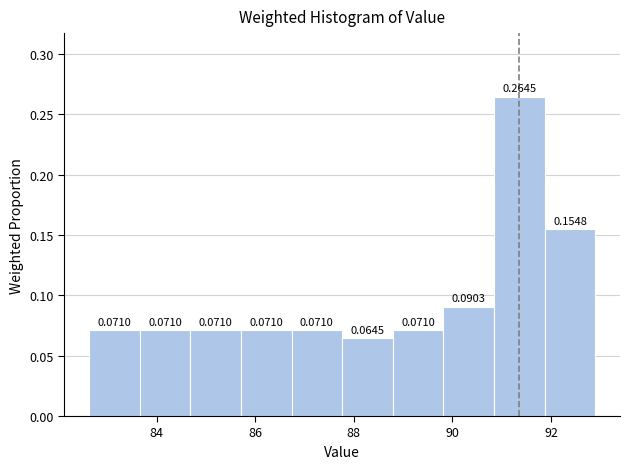

Which range on the x-axis has the tallest bar?

90.8 to 91.8